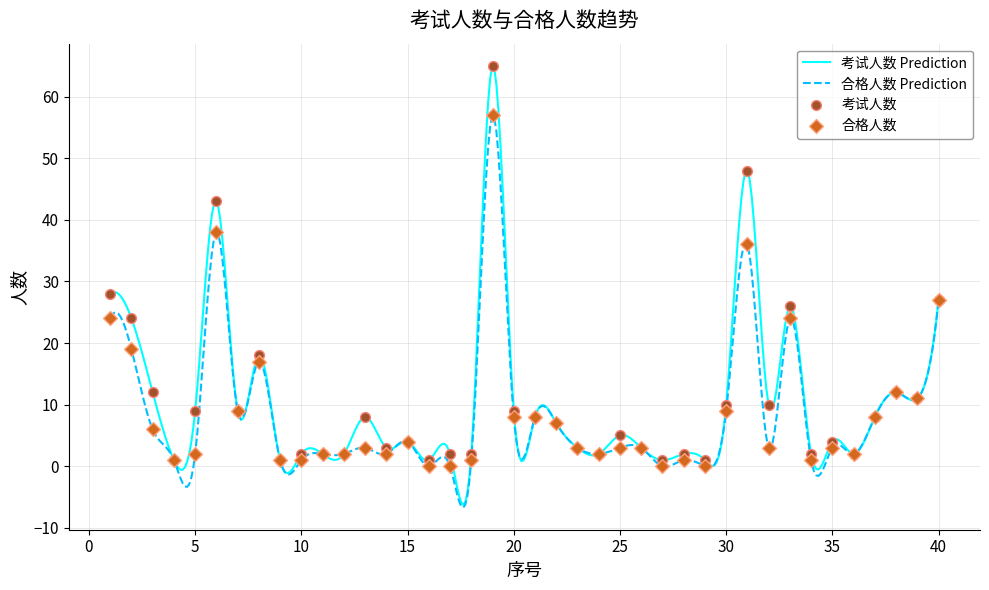

Which series has the widest spread of Y values?

考试人数